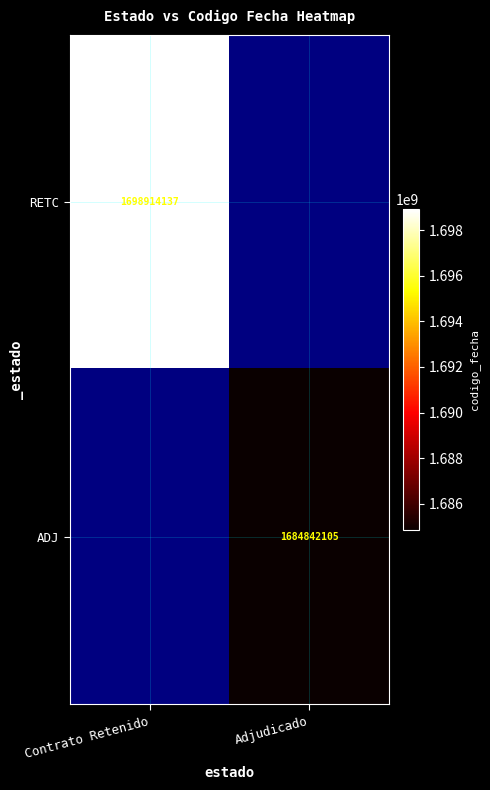

Is the value of RETC at Contrato Retenido greater than the value of ADJ at Adjudicado?

Yes